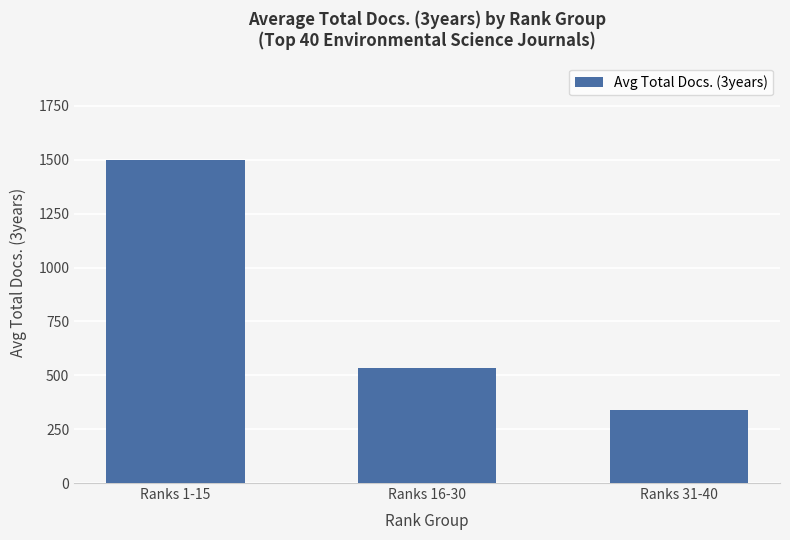

The chart shows a value of 1501 at Ranks 1-15. True or false?

True